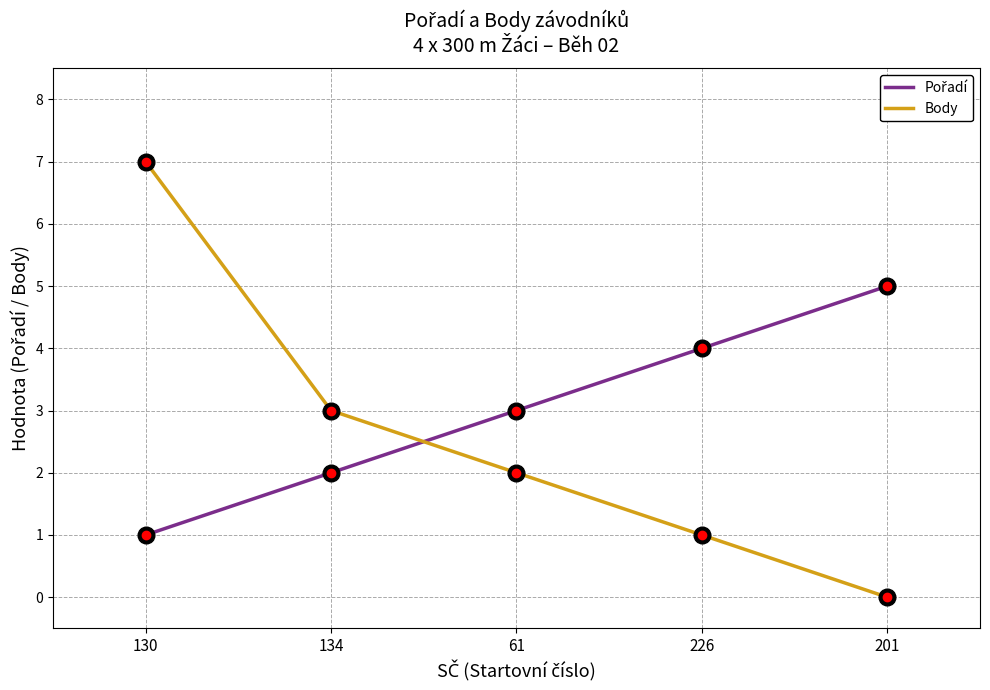

True or false: Body has a value of 1 at 61.

False